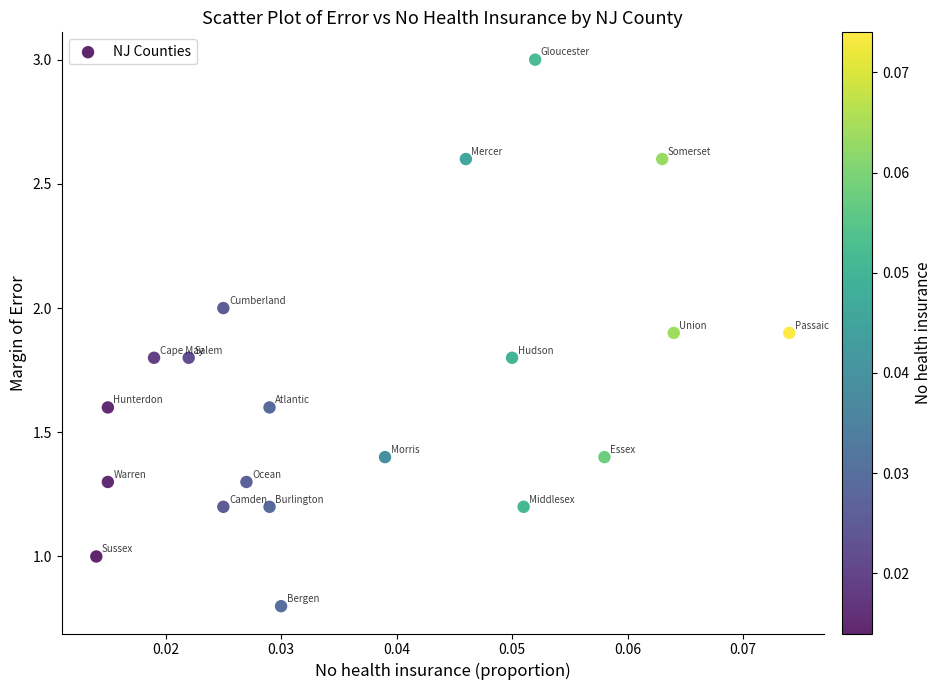

What is the range of Y values (max minus min)?

2.2